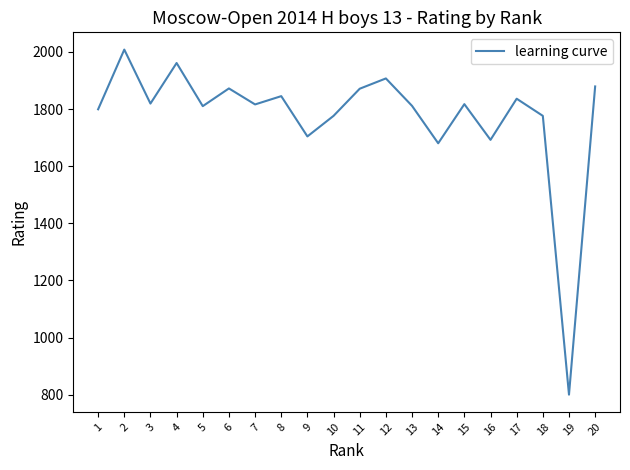

True or false: there are more than 2 points higher than both neighbors.

True